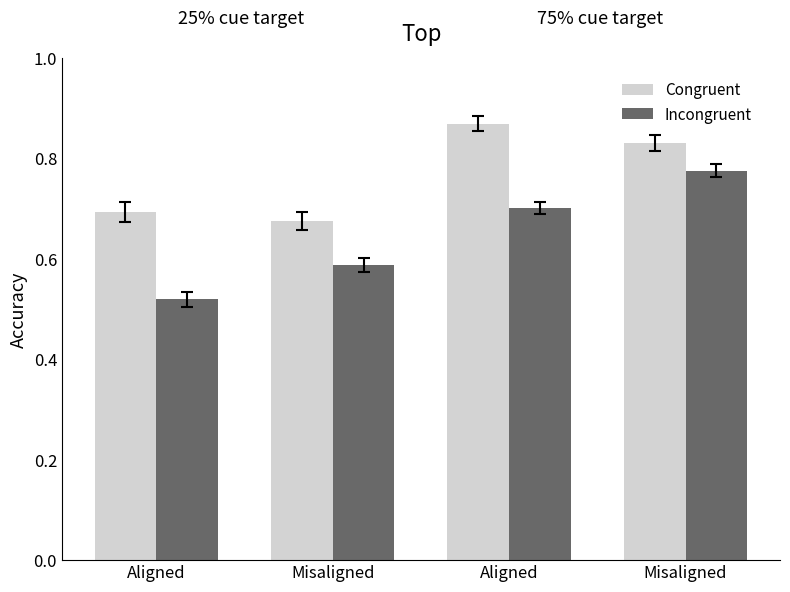

What is the spread (max minus min) of values at Aligned?

0.2